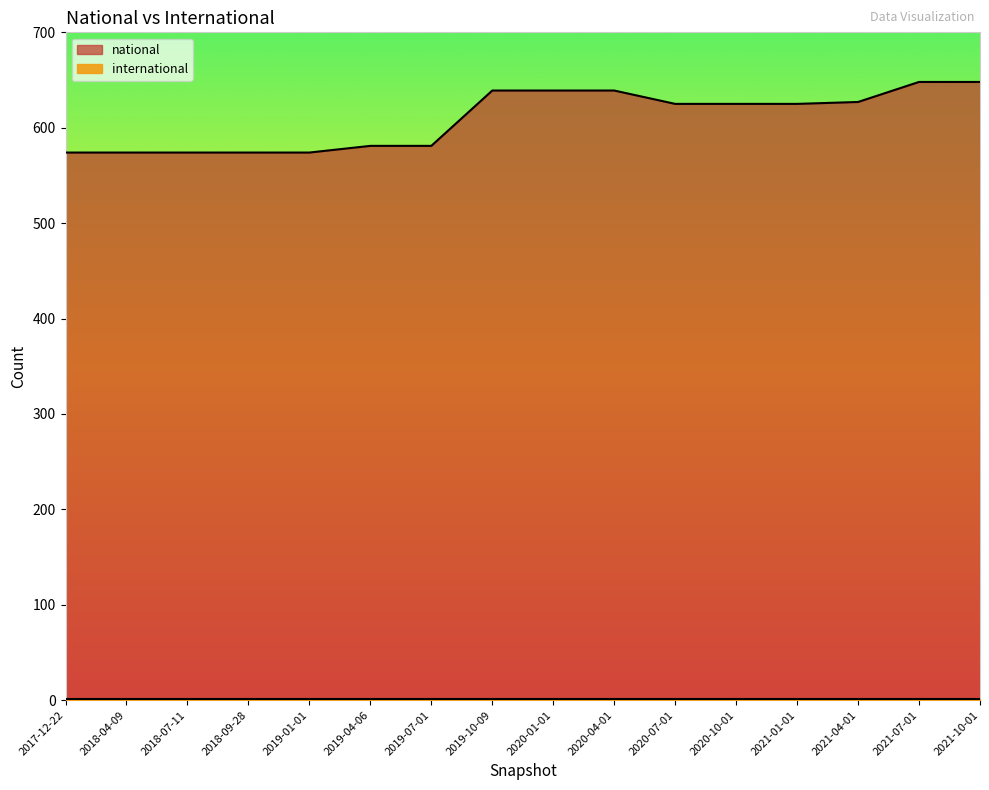

What is the label of the 16th point from the right?

2017-12-22